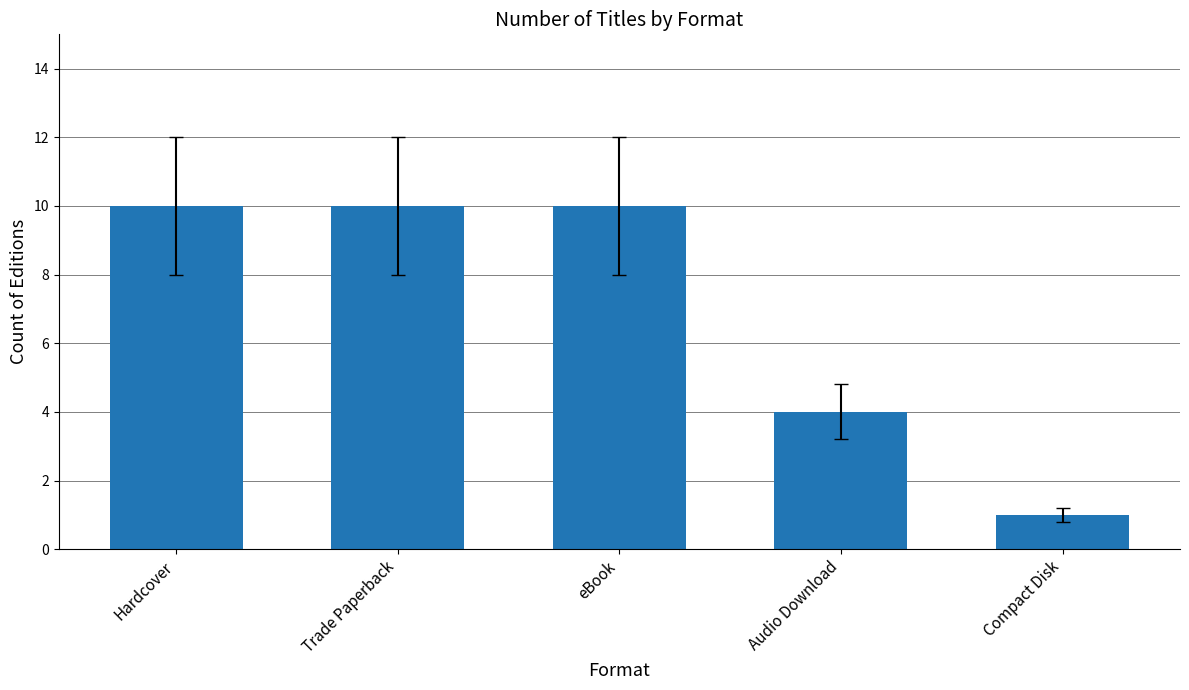

What is the value of the 1st bar from the left?

10